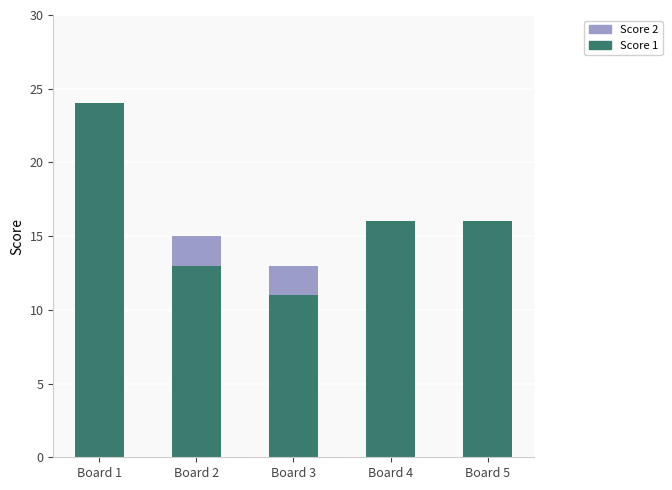

What is the total value across all series at Board 1?

24